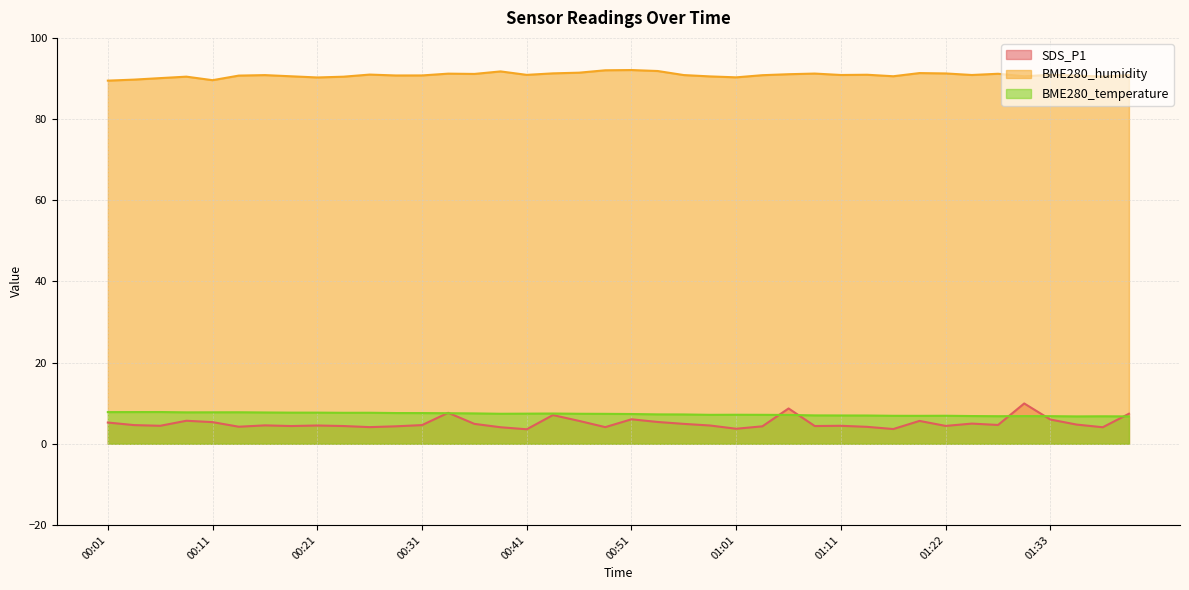

How many lines are shown in the chart?

3